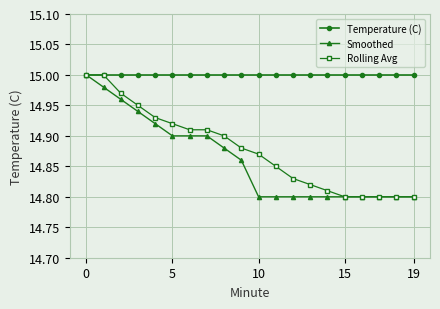

Which series has the largest total across all categories?

Temperature (C)